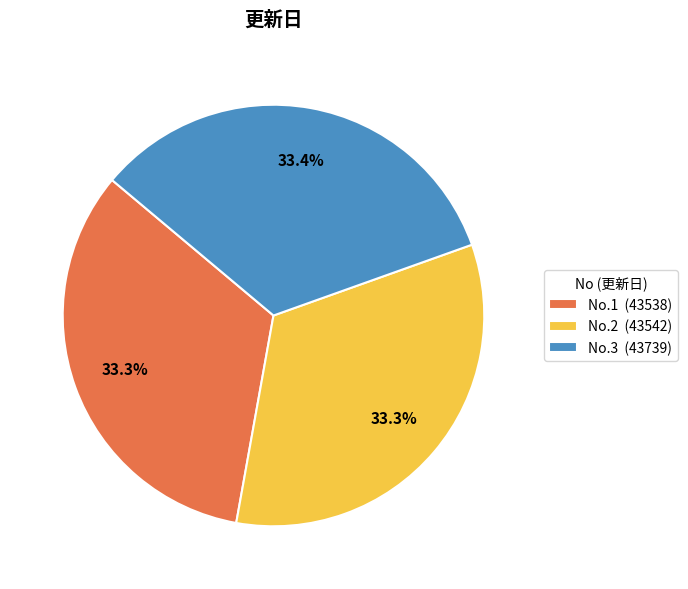

What percentage do No.3 (43739) and No.2 (43542) together represent?

66.7%